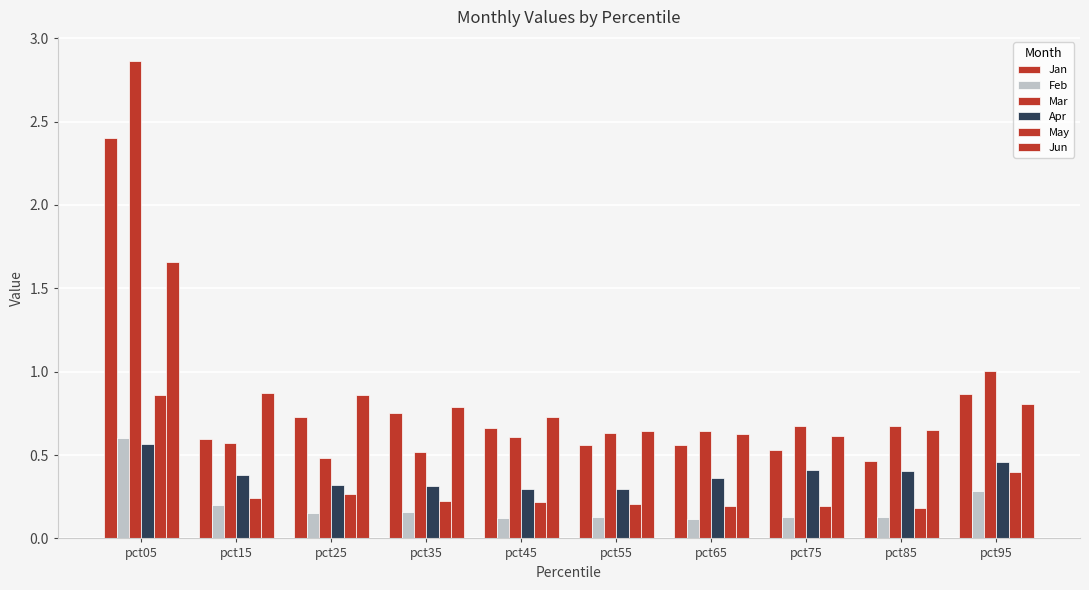

What is the difference between the Jun values at pct55 and pct05?

1.0